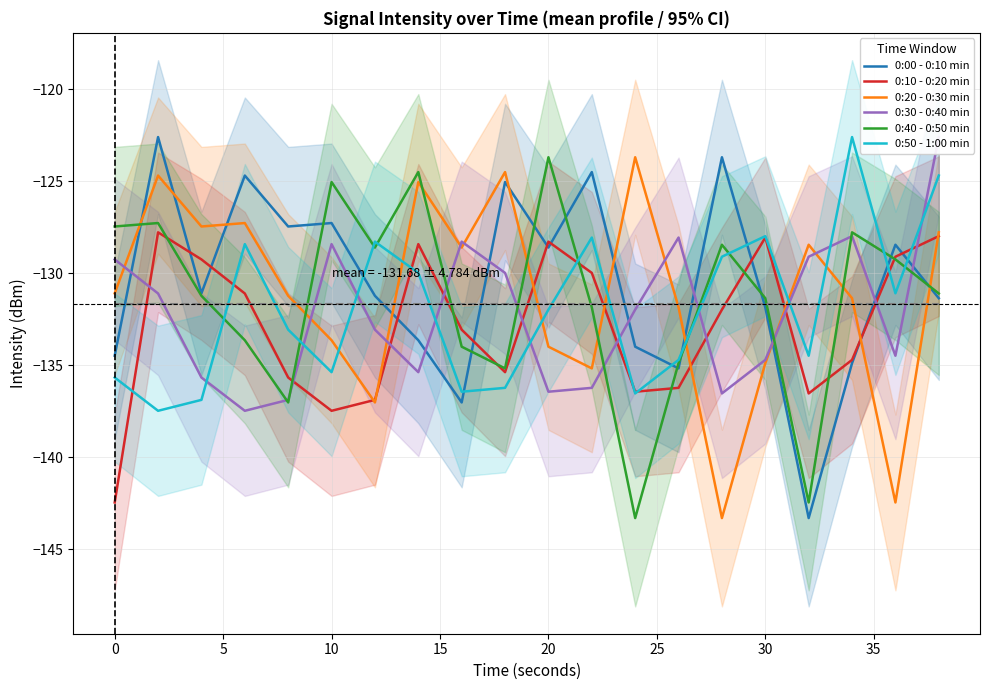

How many data points in 0:20 - 0:30 min are above -131?

9